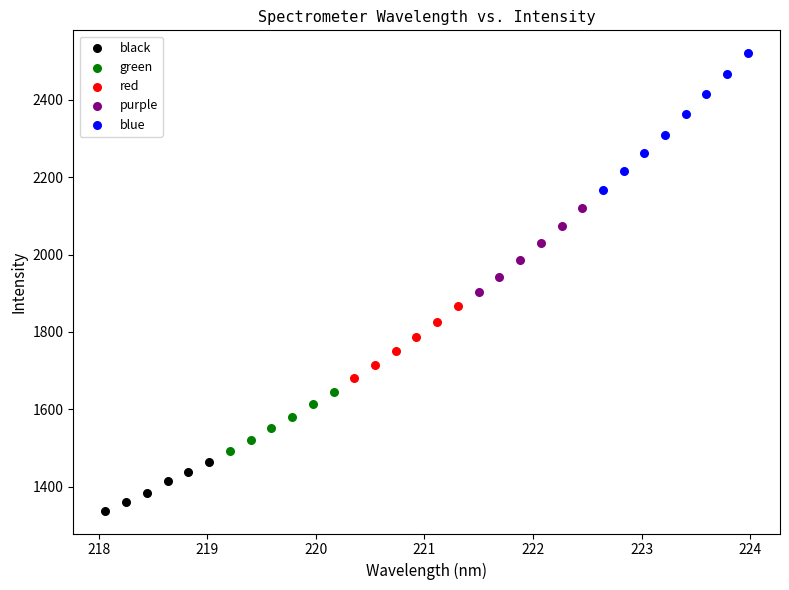

What are all the series names shown in the legend?

black, green, red, purple, blue